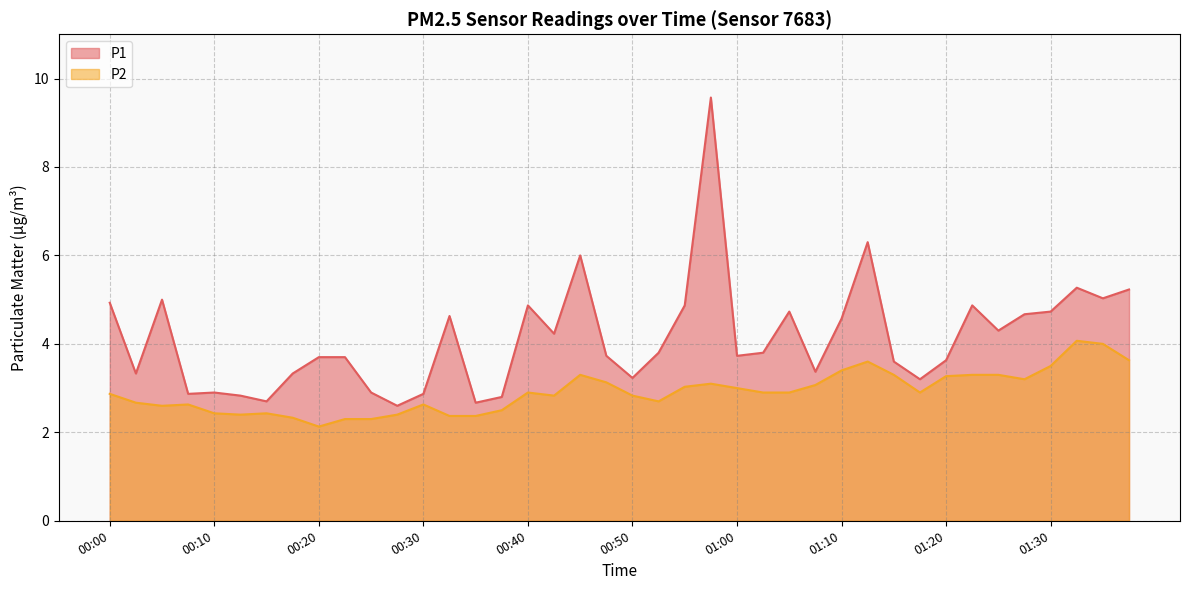

Which series has the largest total across all categories?

P1